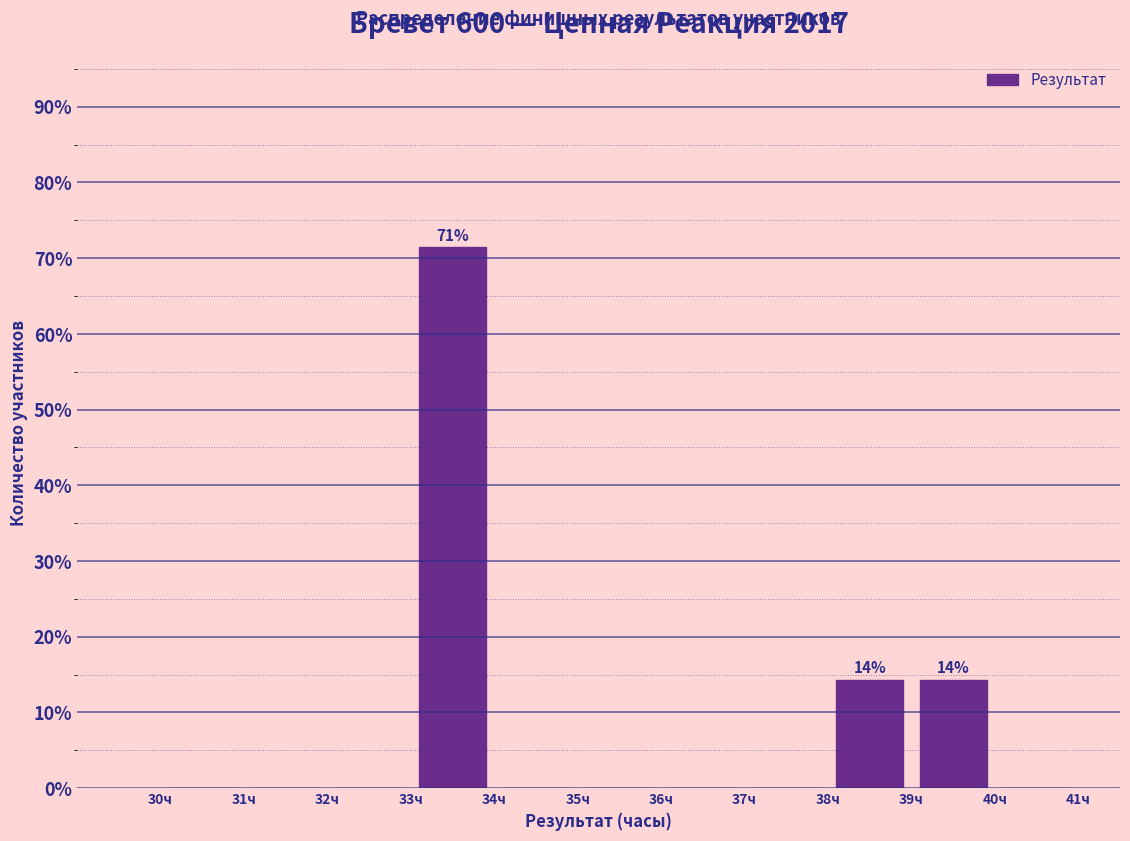

Over which range of the x-axis is the bar tallest?

33 to 34